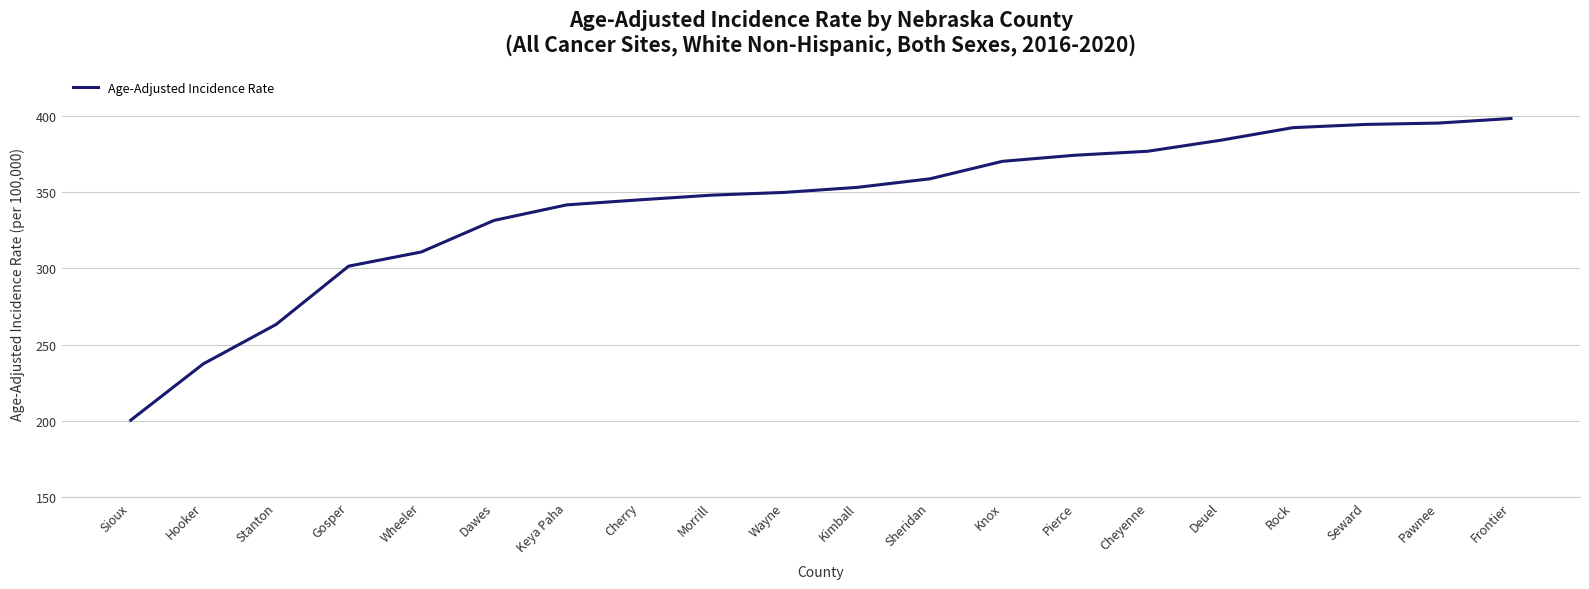

Where does the data first go above 353?

Kimball